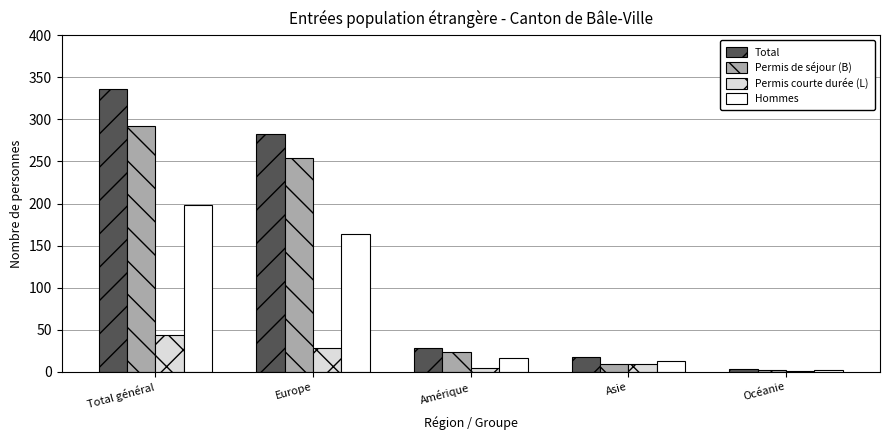

Between Total général and Amérique, which series saw the biggest shift?

Total